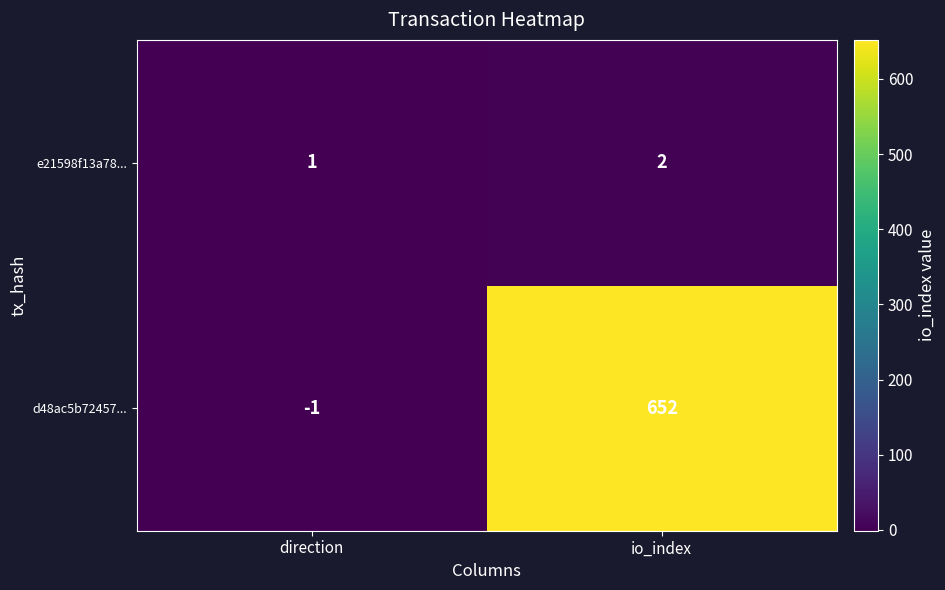

What is the sum of all e21598f13a78... values?

3